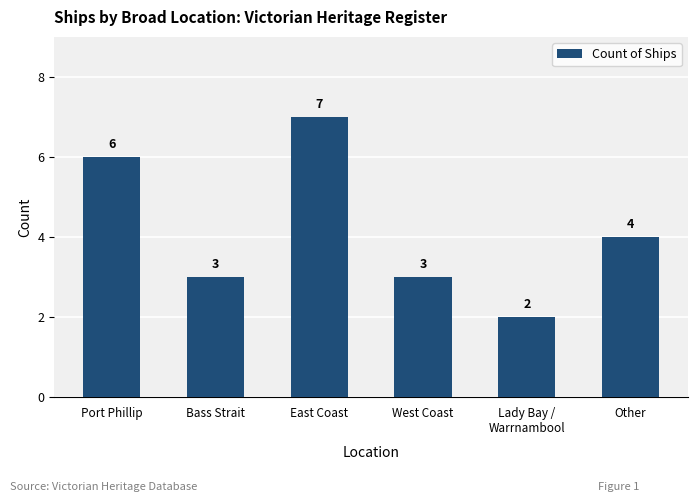

Are the bars horizontal?

No